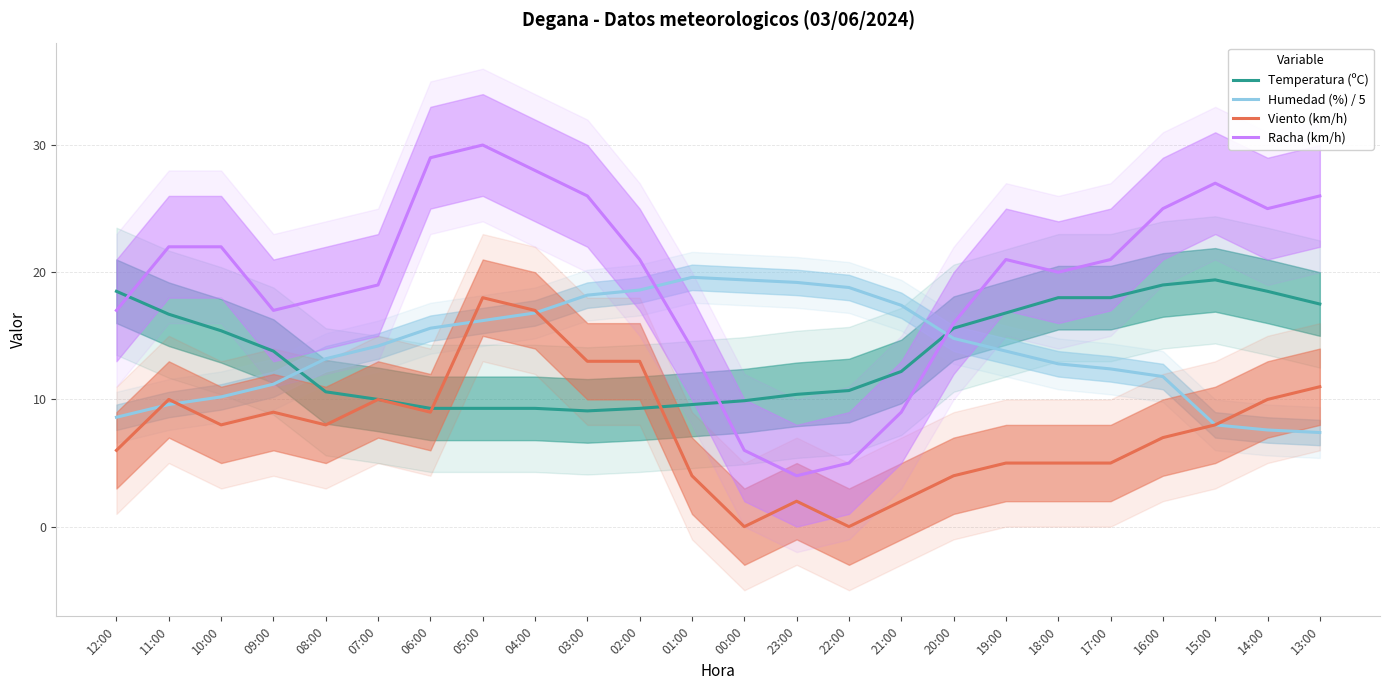

What are all the series names shown in the legend?

Temperatura (ºC), Humedad (%) / 5, Viento (km/h), Racha (km/h)